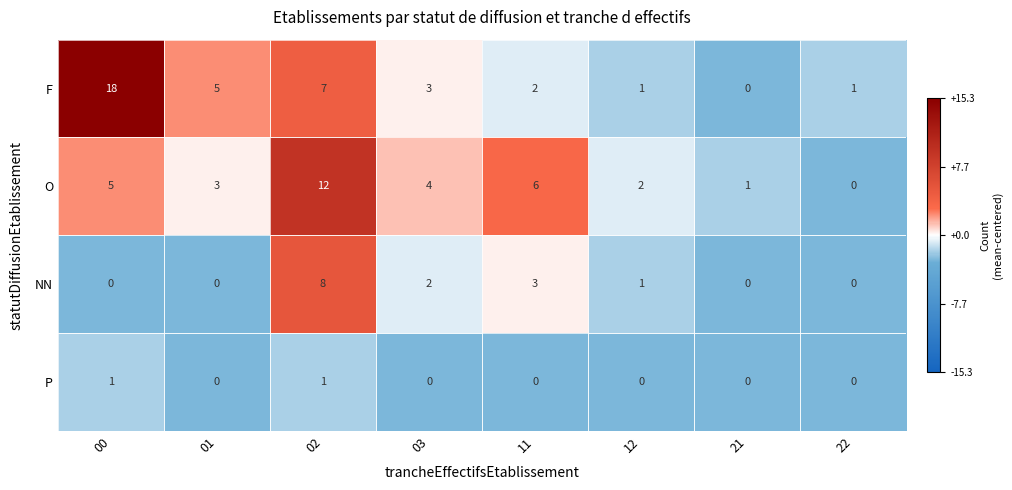

What is the maximum value shown in the chart?

18